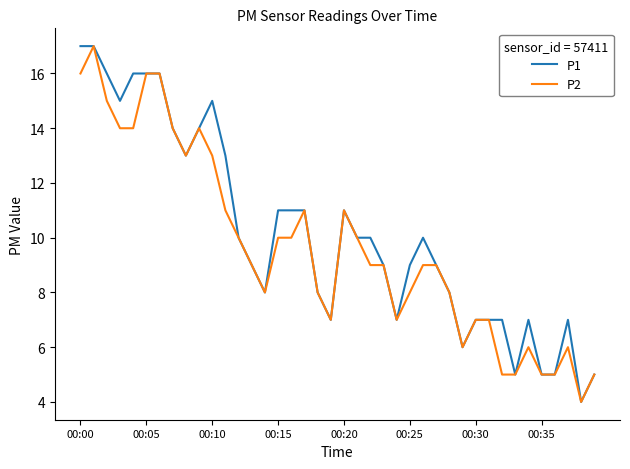

What is the sum of all P1 values?

405